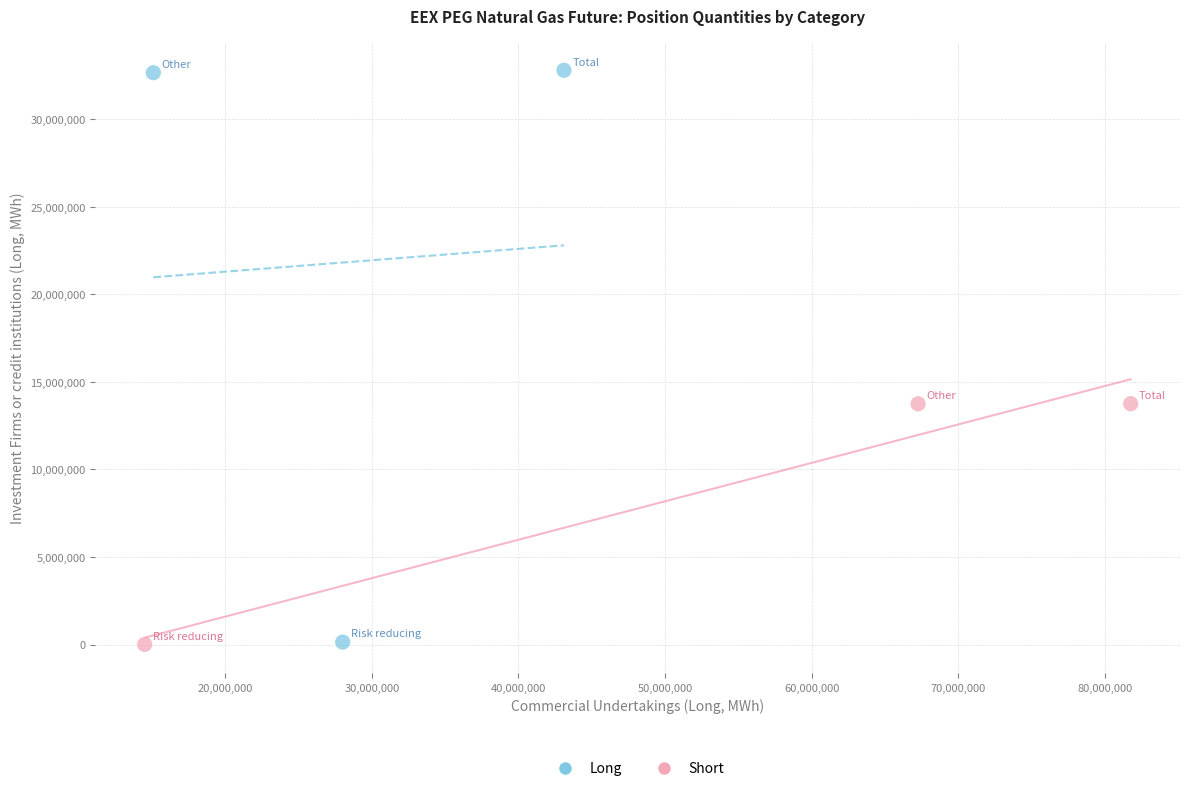

Which series contains the highest Y value?

Long